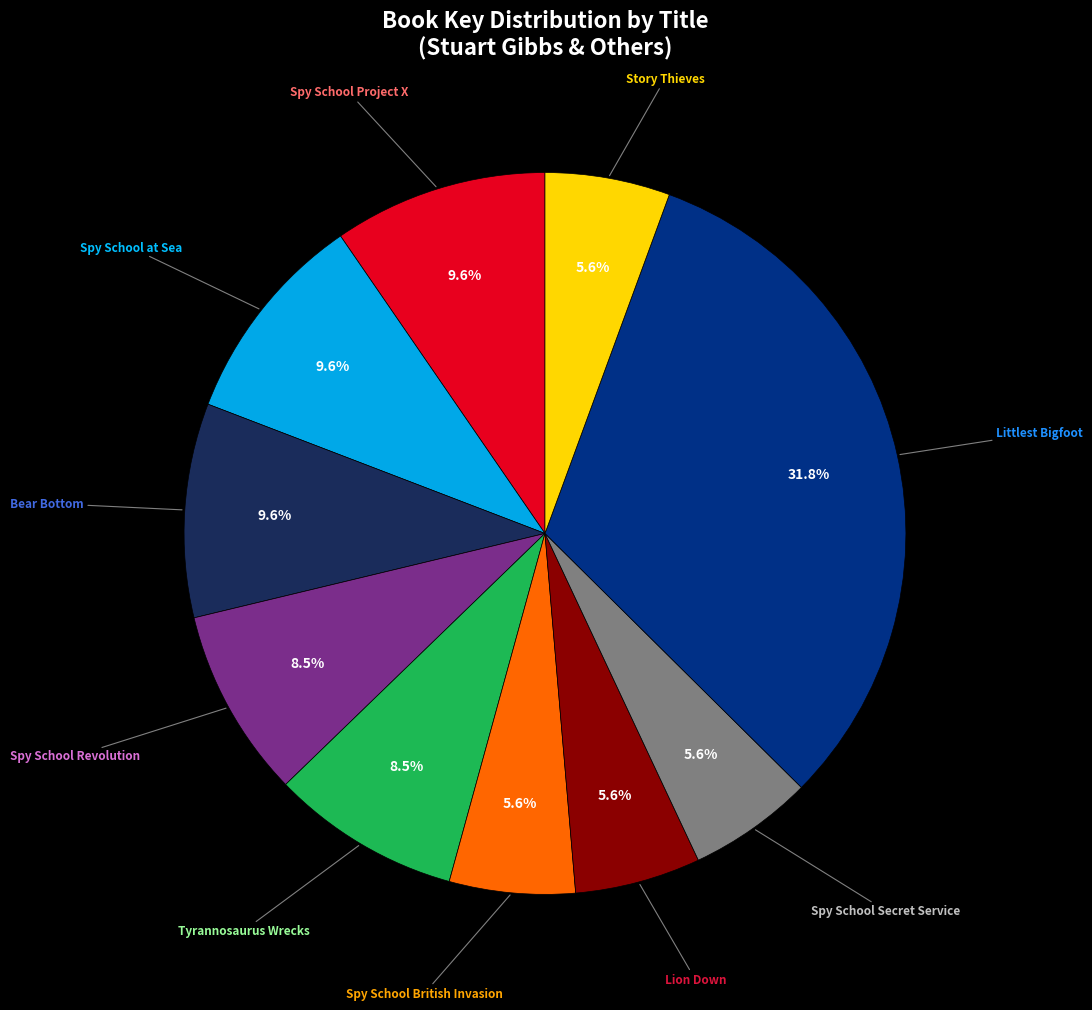

How much of the chart is everything except Lion Down?

94.4%